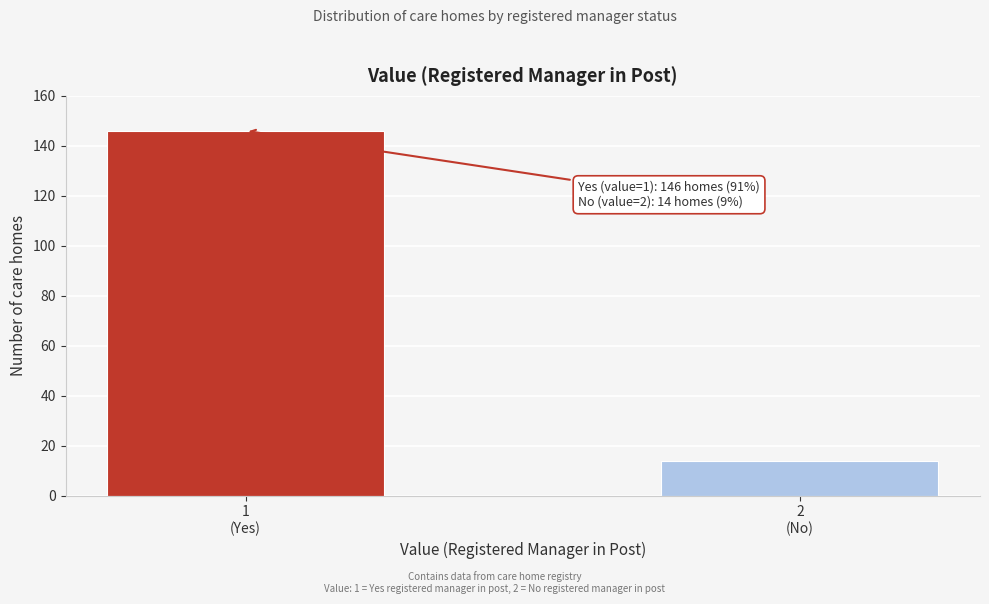

Reading left to right, list all the values displayed in this chart.

146	14